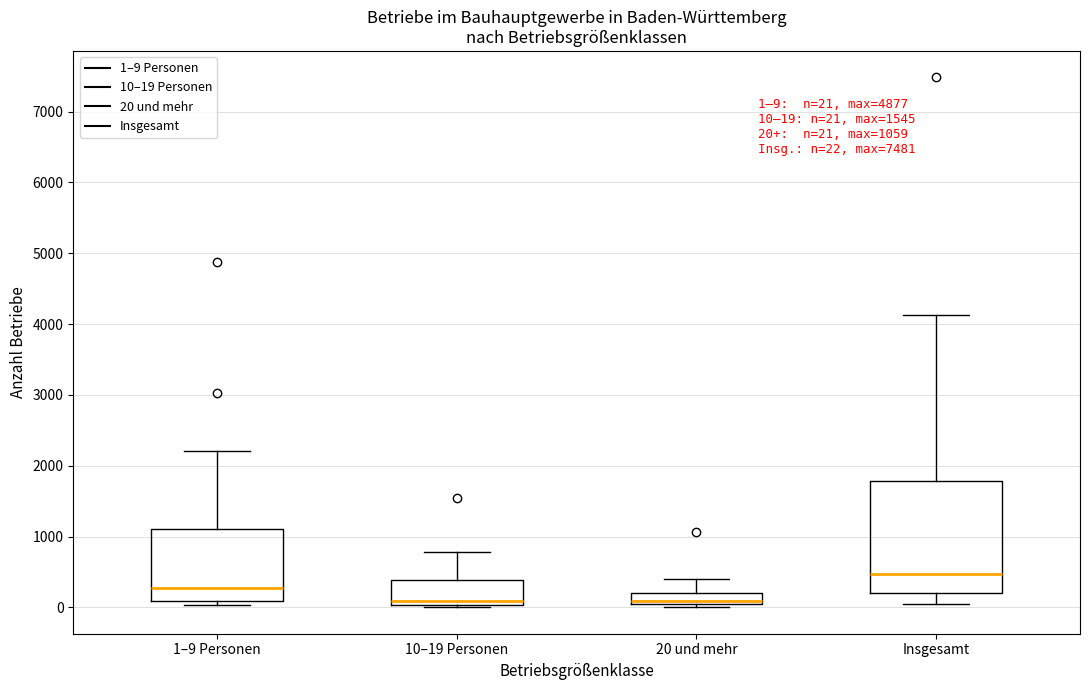

Which box's median line is the highest?

Insgesamt